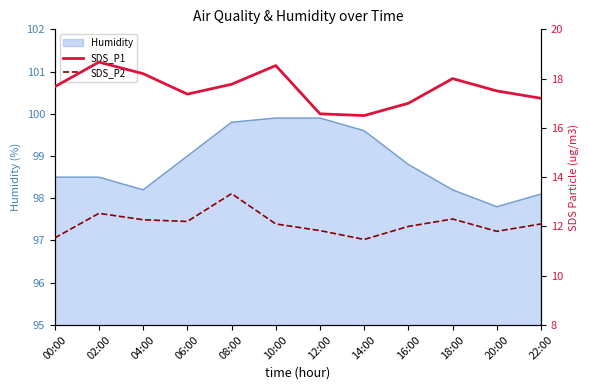

True or false: SDS_P1 has more than 1 interior local peaks.

True